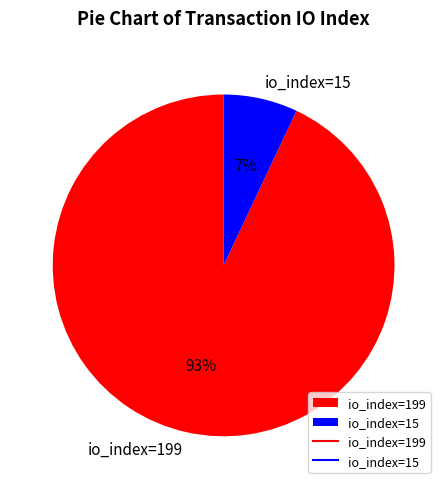

To the nearest percent, what is the combined percentage of io_index=15 and io_index=199?

100%